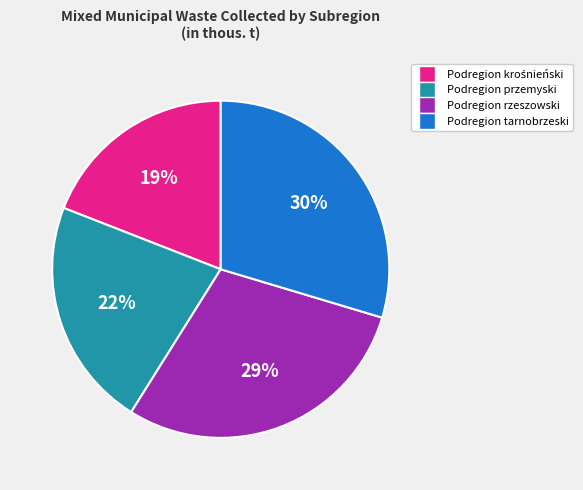

Approximately how many times larger is the value at Podregion rzeszowski compared to Podregion tarnobrzeski?

1.0